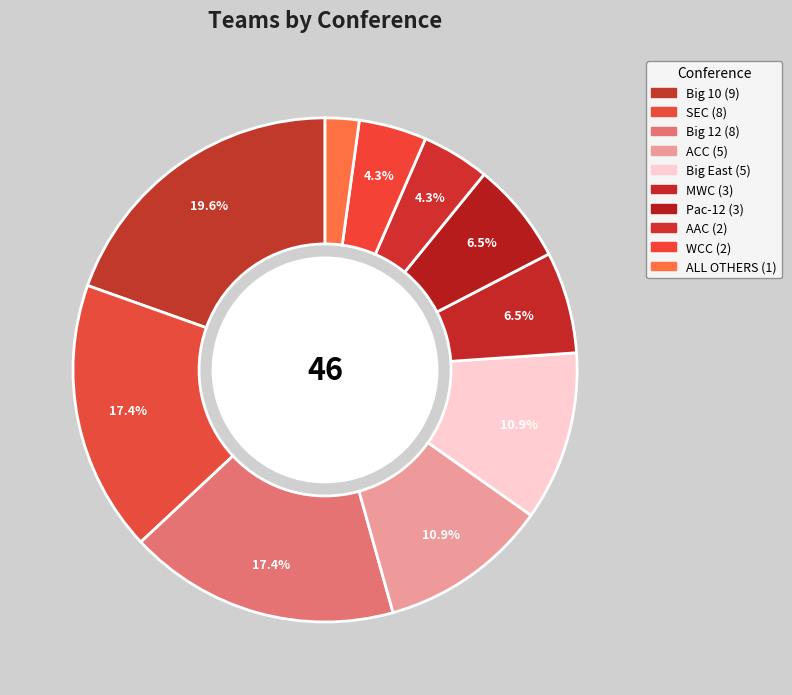

How many segments does this pie chart have?

10